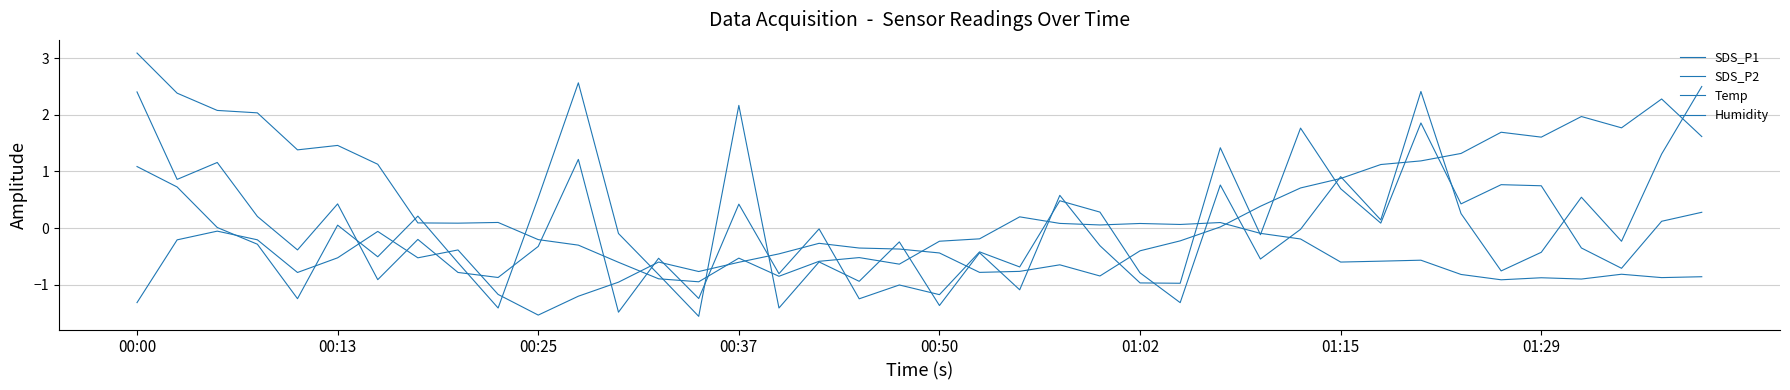

How many positive values does the Humidity series have?

13